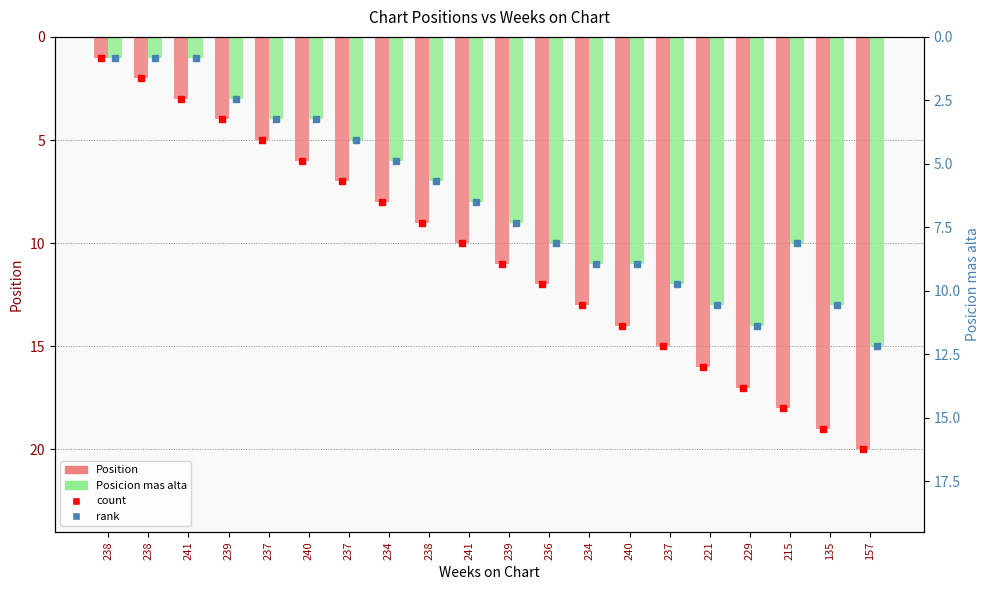

What is the smallest value displayed?

1